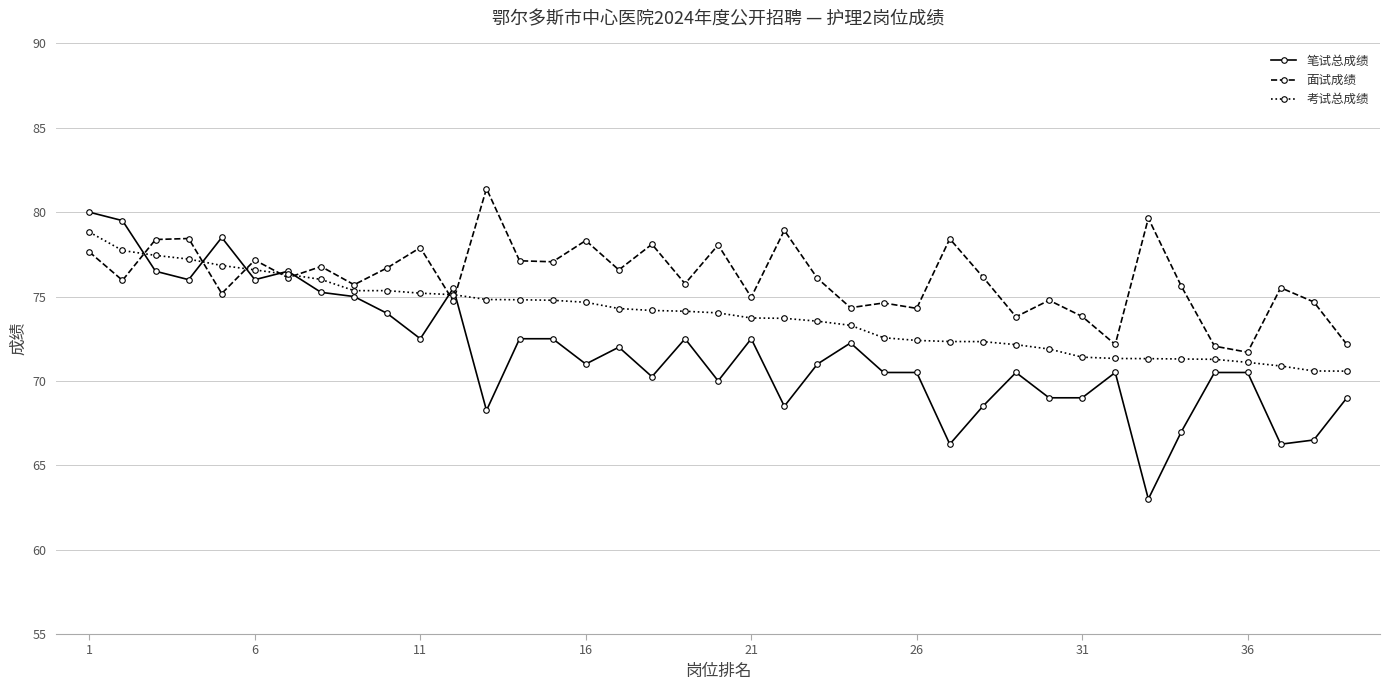

True or false: 考试总成绩 and 面试成绩 cross at least once.

True